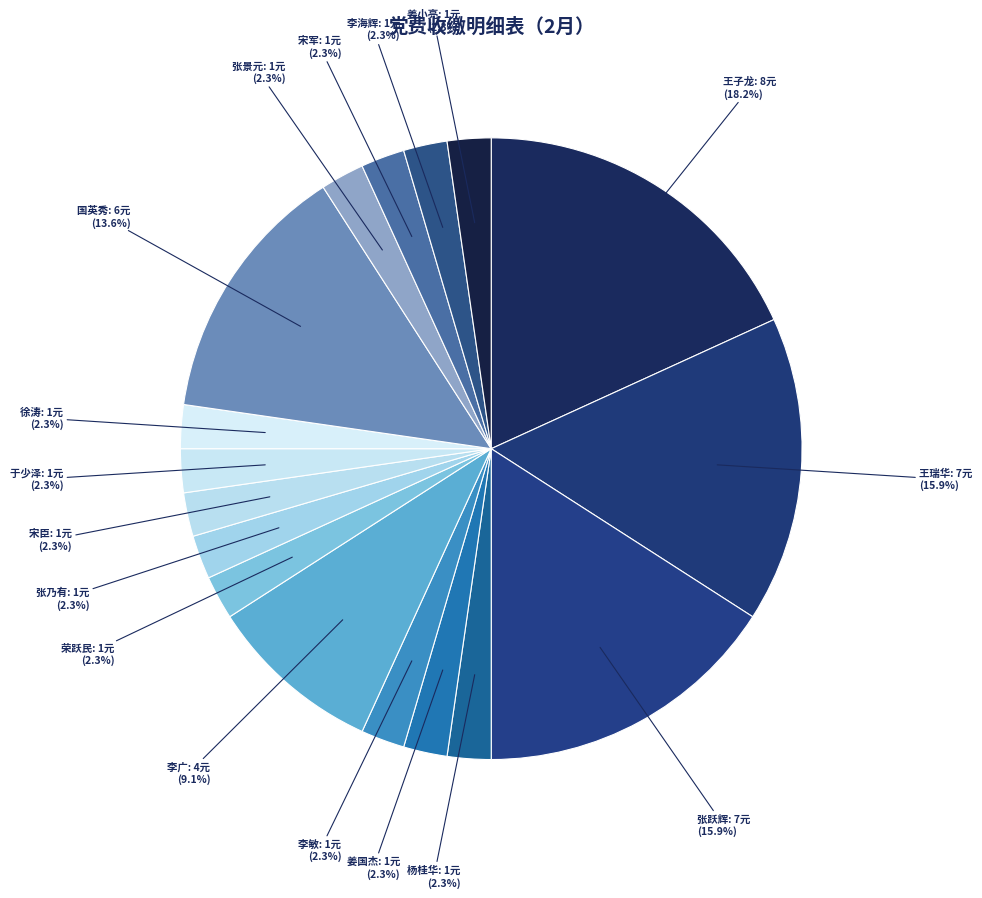

To the nearest percent, what portion does 宋臣 represent?

2%